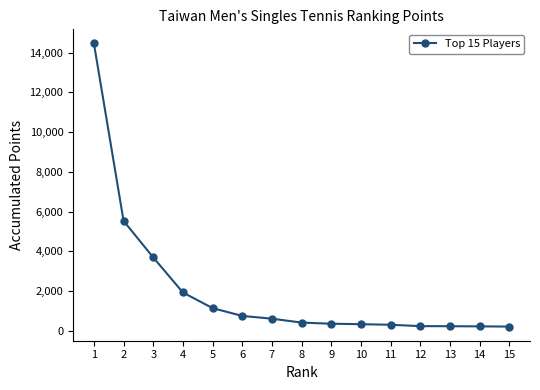

What is the difference between the maximum and second lowest values?

14232